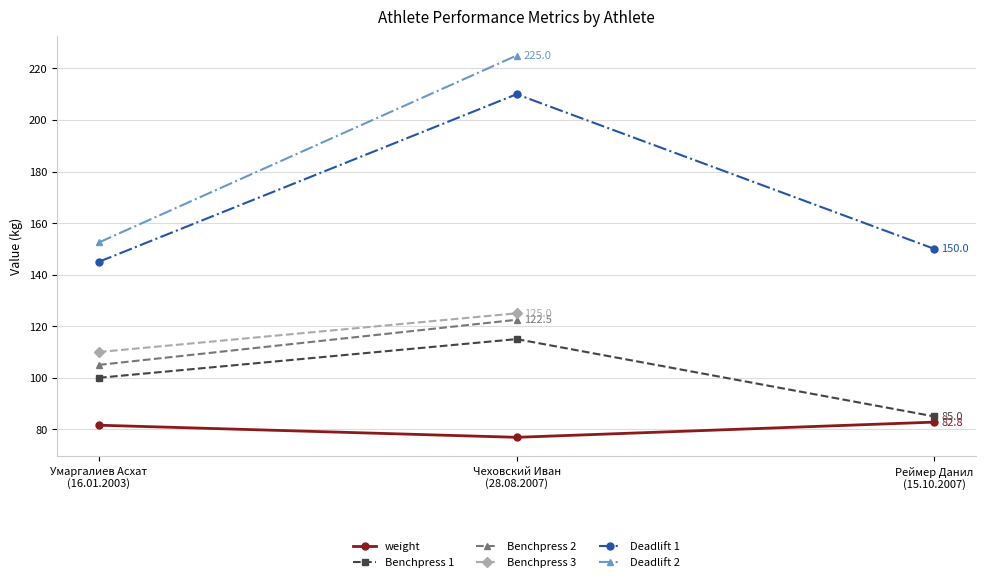

Does the chart have visible grid lines?

Yes